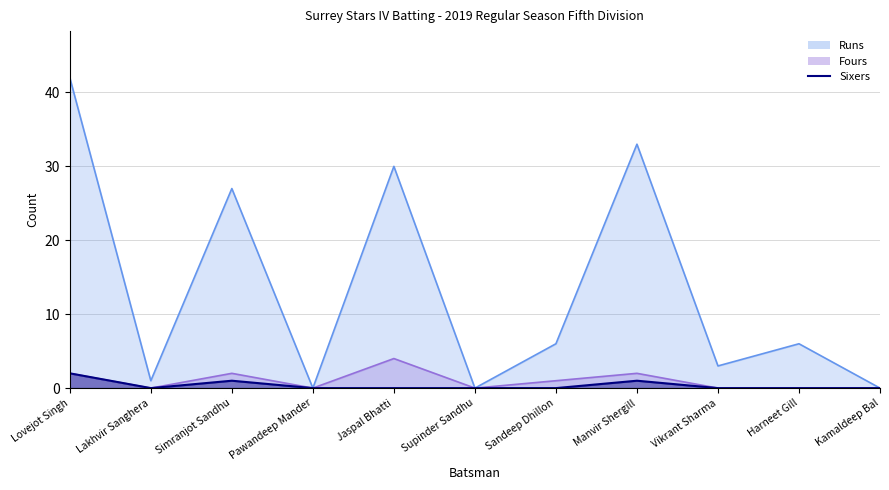

Is the value of Fours at Lakhvir Sanghera greater than the value of Sixers at Vikrant Sharma?

No